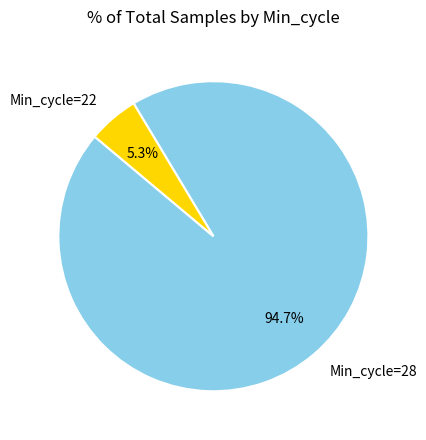

What is the ratio of the value at Min_cycle=28 to the value at Min_cycle=22?

17.9